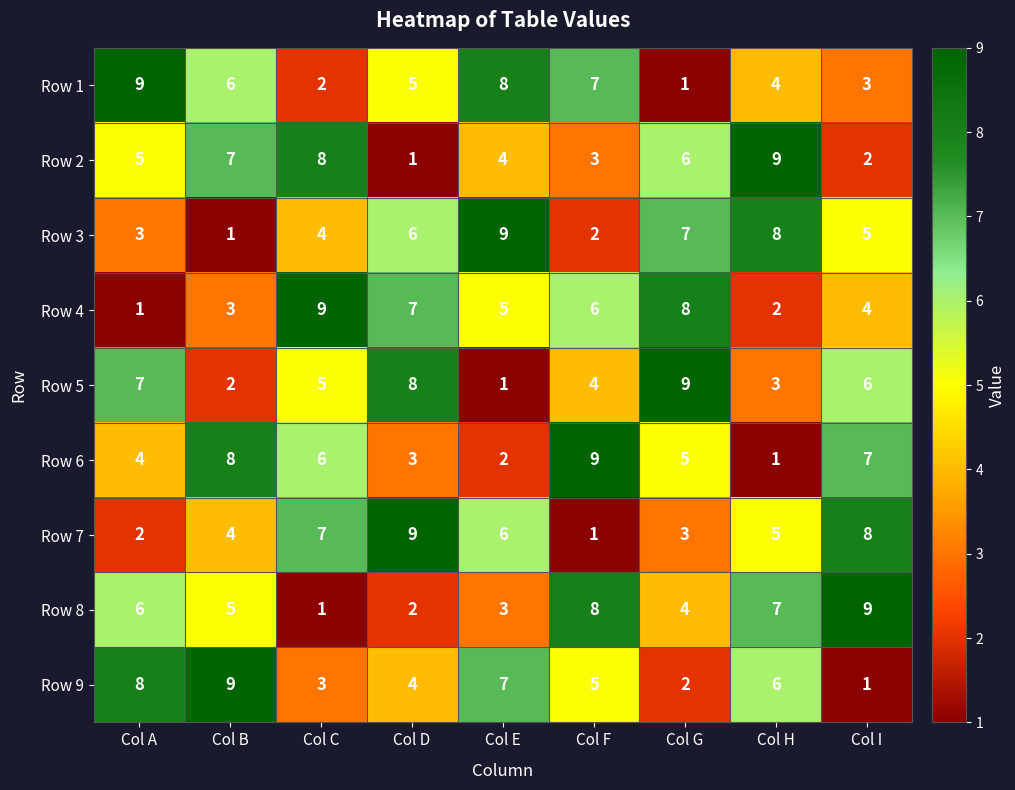

What is the difference between the maximum and minimum values in the Row 9 series?

8